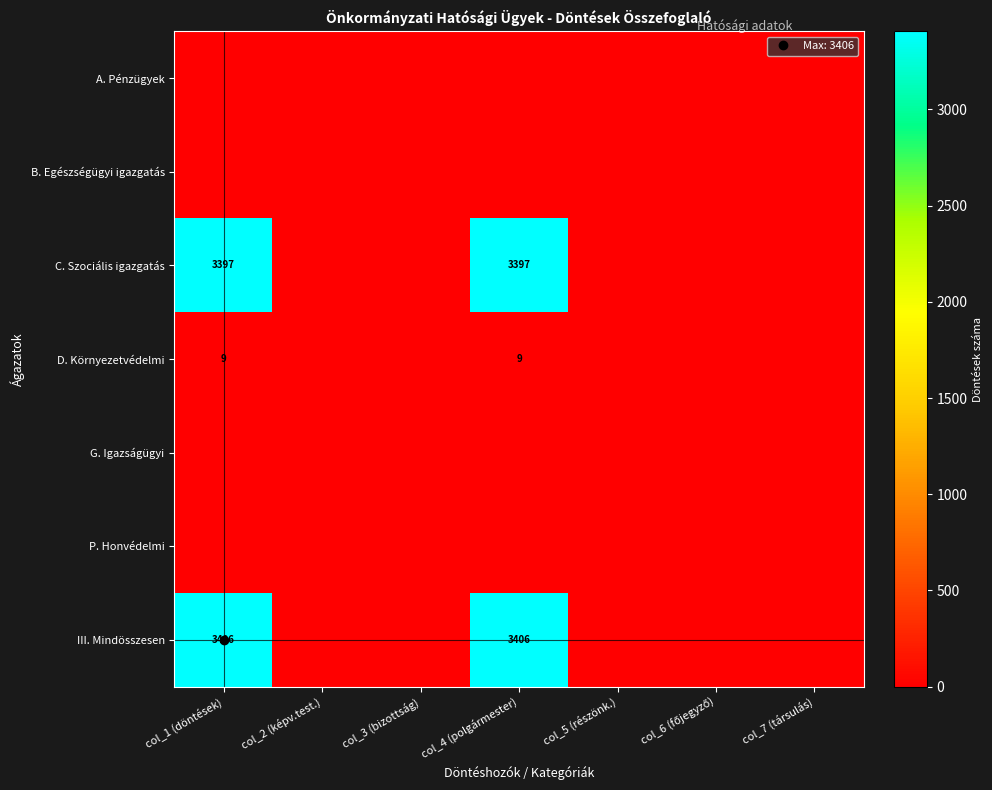

True or false: A. Pénzügyek has a value of 0 at col_4 (polgármester).

True